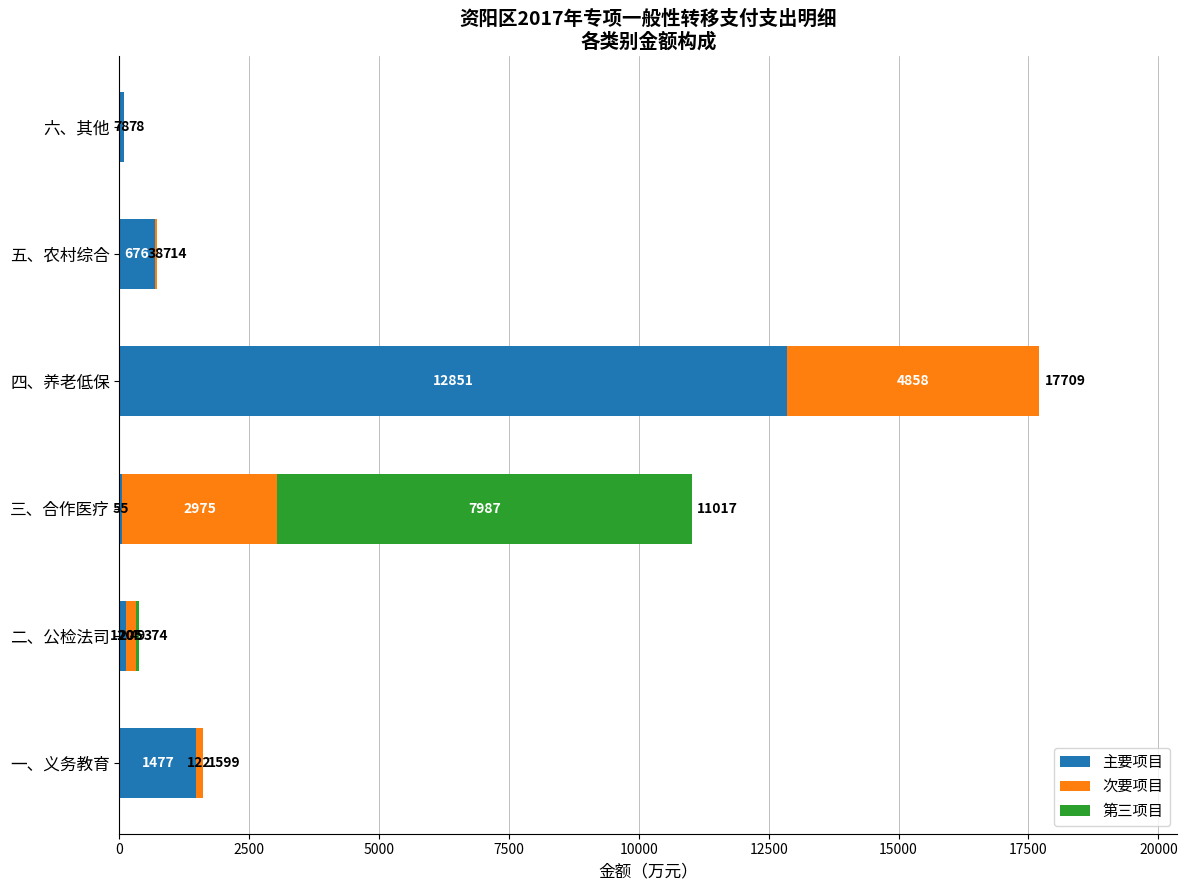

Count the number of categories in the chart.

6